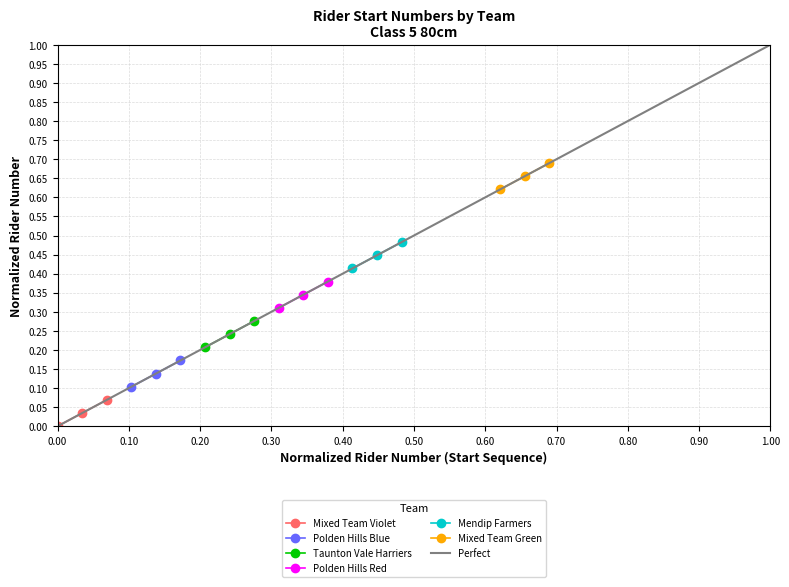

Reading left to right, what are all the values shown in this chart?

Mixed Team Violet: 0.0	0.0	0.1
Polden Hills Blue: 0.1	0.1	0.2
Taunton Vale Harriers: 0.2	0.2	0.3
Polden Hills Red: 0.3	0.3	0.4
Mendip Farmers: 0.4	0.4	0.5
Mixed Team Green: 0.6	0.7	0.7